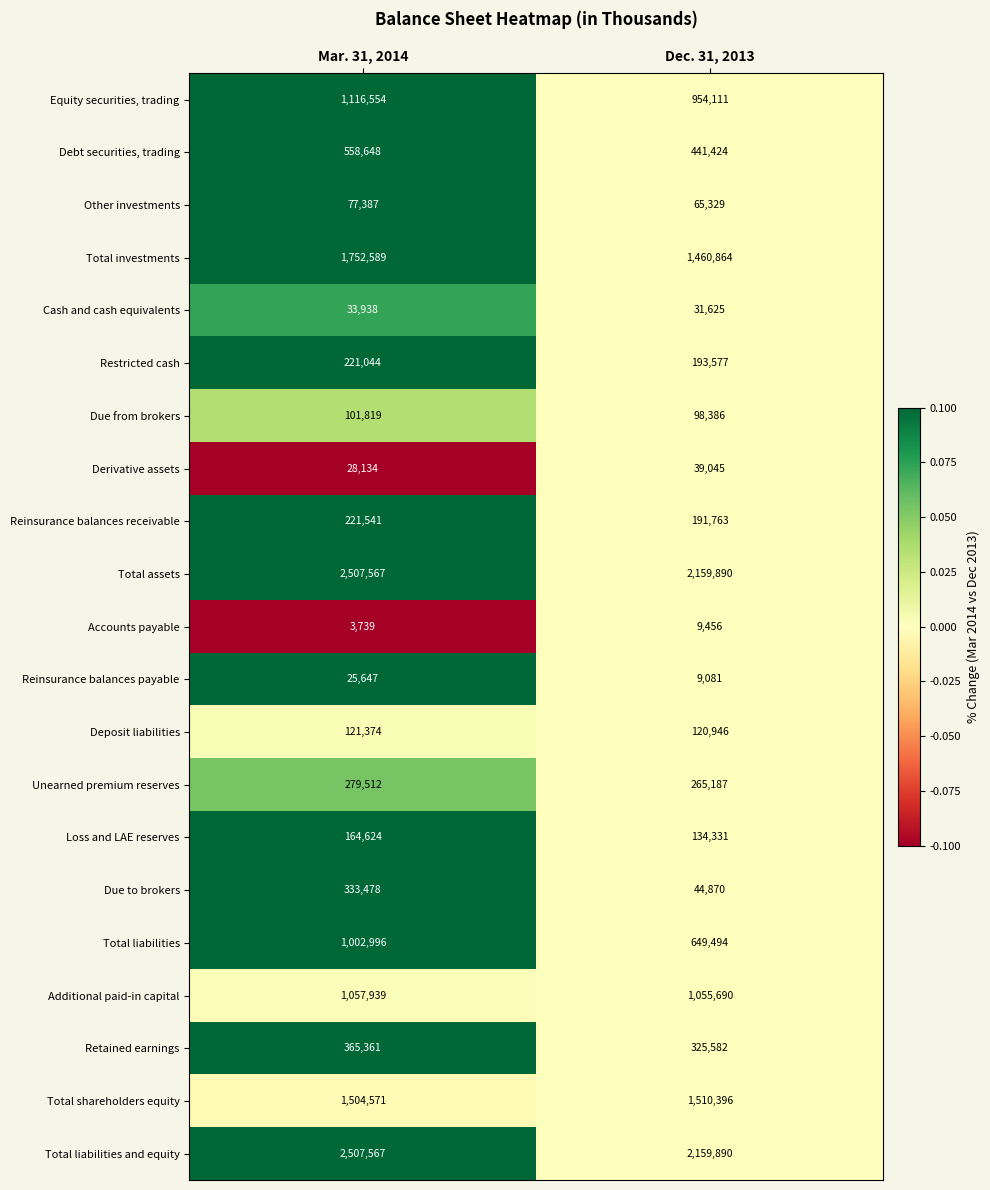

What is the difference between the Additional paid-in capital values at Dec. 31, 2013 and Mar. 31, 2014?

2249